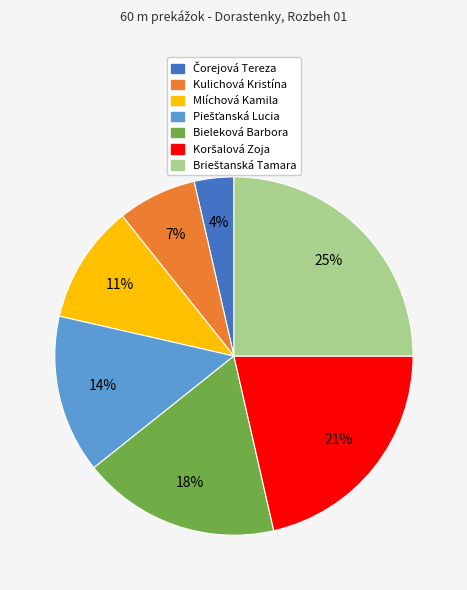

To the nearest percent, what portion does Mlíchová Kamila represent?

11%